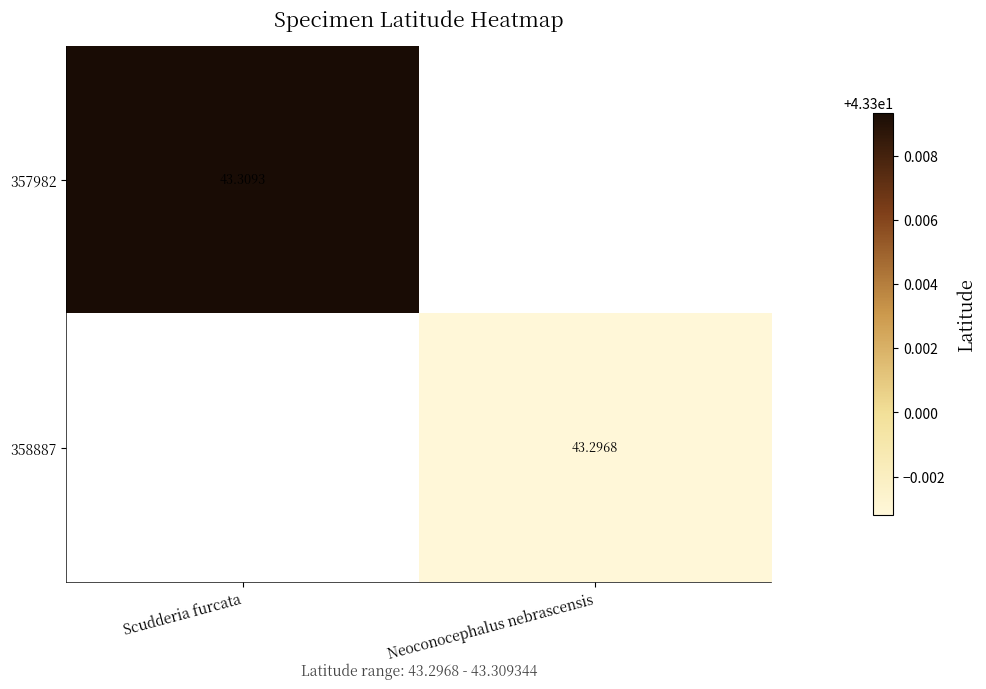

What is the greatest value displayed?

43.3